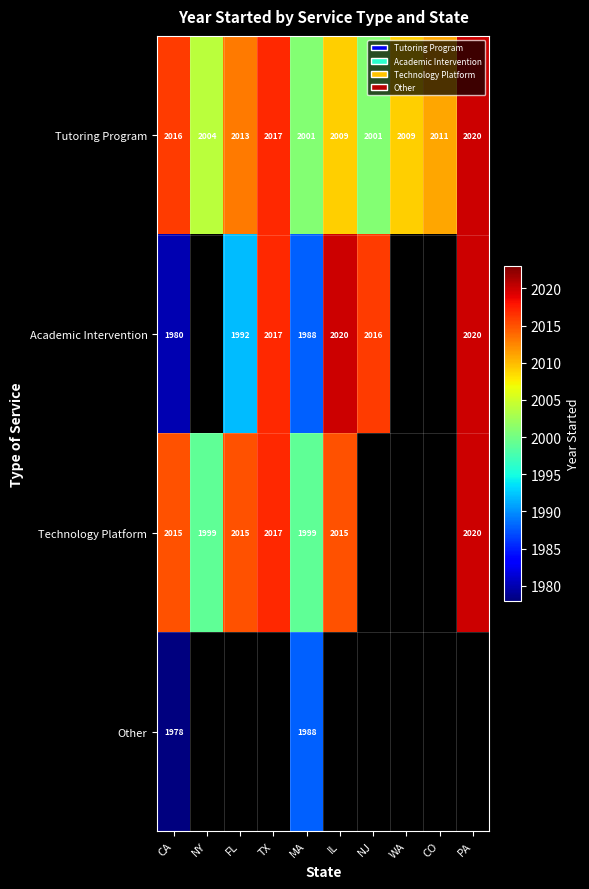

Where does the Tutoring Program series first go above 2011?

CA